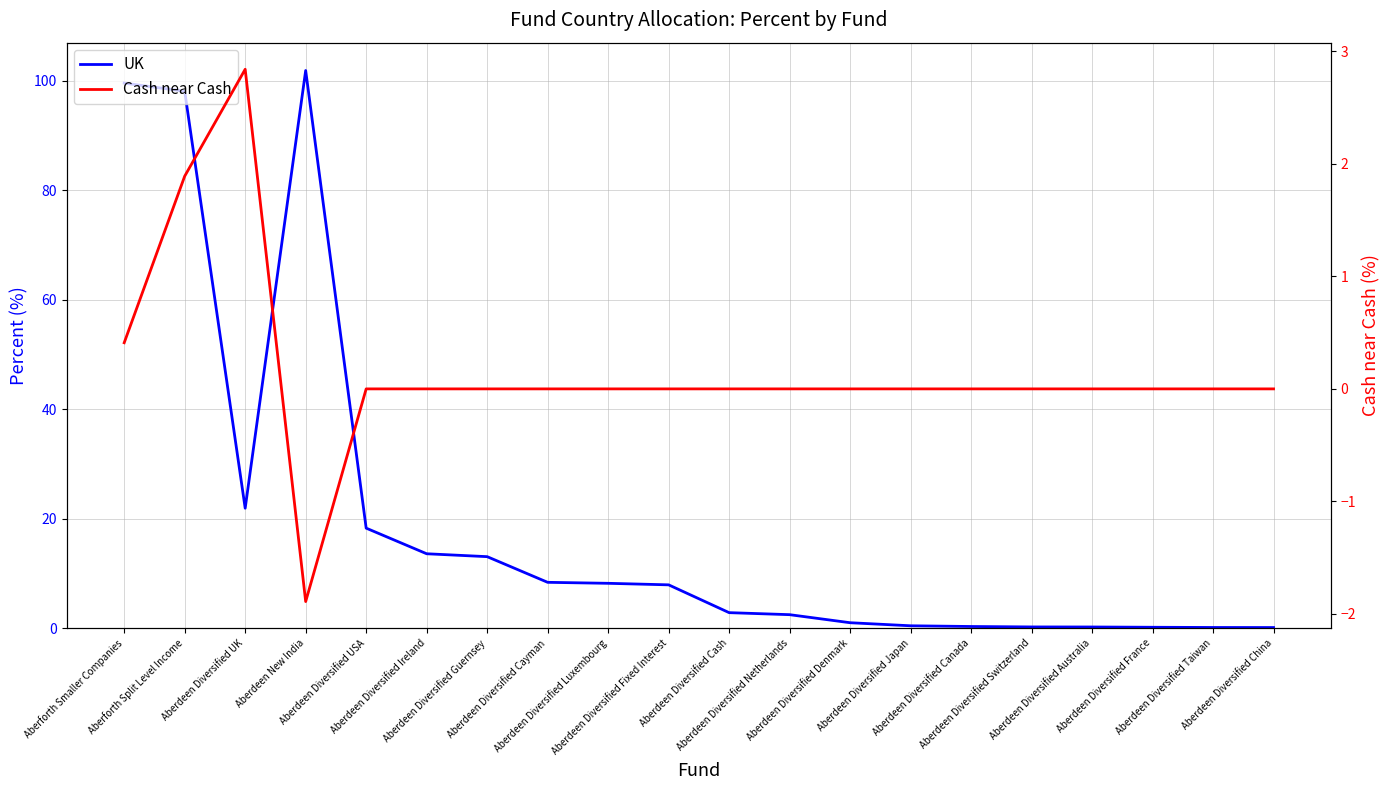

Reading left to right, extract all data points from this chart.

UK: Aberforth Smaller Companies=99.6	Aberforth Split Level Income=98.1	Aberdeen Diversified UK=21.9	Aberdeen New India=101.9	Aberdeen Diversified USA=18.3	Aberdeen Diversified Ireland=13.6	Aberdeen Diversified Guernsey=13.1	Aberdeen Diversified Cayman=8.4	Aberdeen Diversified Luxembourg=8.2	Aberdeen Diversified Fixed Interest=7.9	Aberdeen Diversified Cash=2.8	Aberdeen Diversified Netherlands=2.5	Aberdeen Diversified Denmark=1.0	Aberdeen Diversified Japan=0.4	Aberdeen Diversified Canada=0.3	Aberdeen Diversified Switzerland=0.2	Aberdeen Diversified Australia=0.2	Aberdeen Diversified France=0.2	Aberdeen Diversified Taiwan=0.1	Aberdeen Diversified China=0.1
Cash near Cash: Aberforth Smaller Companies=0.4	Aberforth Split Level Income=1.9	Aberdeen Diversified UK=2.8	Aberdeen New India=-1.9	Aberdeen Diversified USA=0.0	Aberdeen Diversified Ireland=0.0	Aberdeen Diversified Guernsey=0.0	Aberdeen Diversified Cayman=0.0	Aberdeen Diversified Luxembourg=0.0	Aberdeen Diversified Fixed Interest=0.0	Aberdeen Diversified Cash=0.0	Aberdeen Diversified Netherlands=0.0	Aberdeen Diversified Denmark=0.0	Aberdeen Diversified Japan=0.0	Aberdeen Diversified Canada=0.0	Aberdeen Diversified Switzerland=0.0	Aberdeen Diversified Australia=0.0	Aberdeen Diversified France=0.0	Aberdeen Diversified Taiwan=0.0	Aberdeen Diversified China=0.0